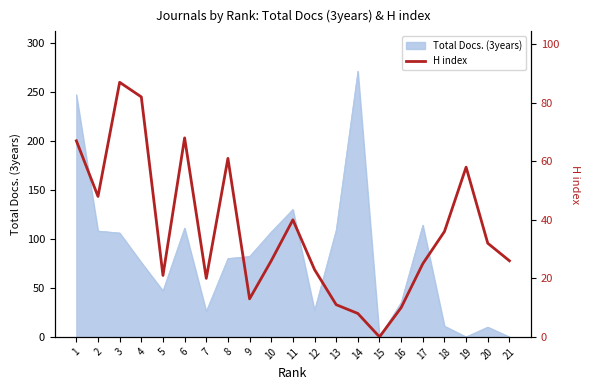

The Total Docs. (3years) series shows 0 at 21. True or false?

True